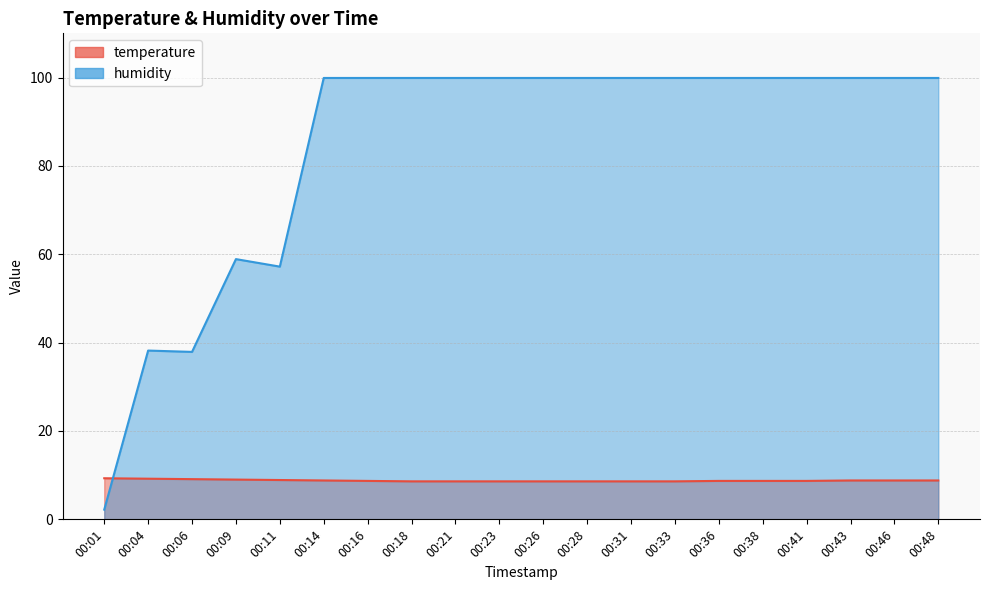

Is the value of temperature at 00:43 greater than the value of humidity at 00:01?

Yes